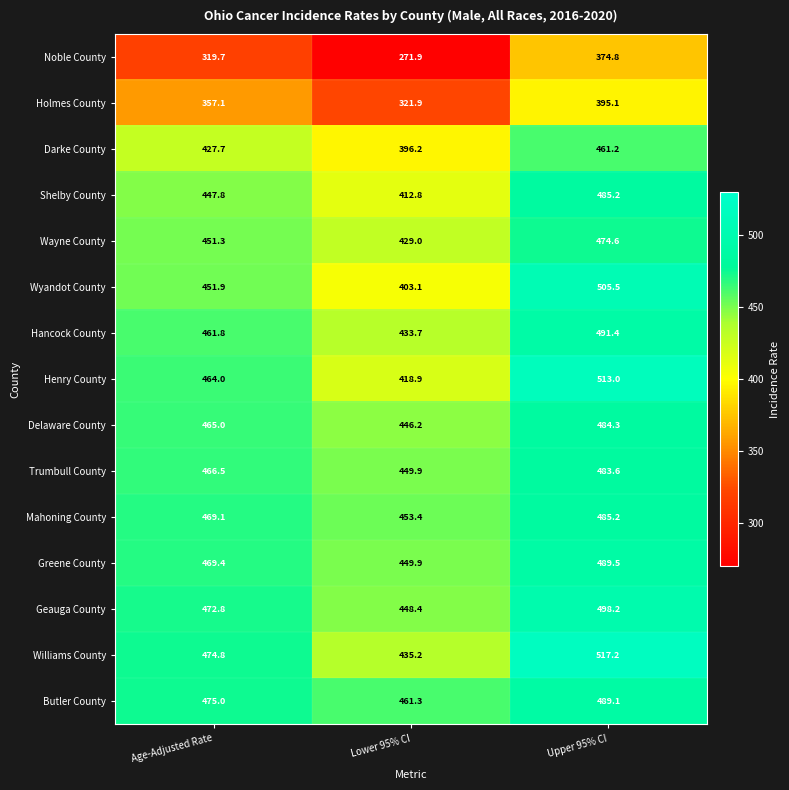

What is the difference between the Mahoning County values at Age-Adjusted Rate and Lower 95% CI?

15.7